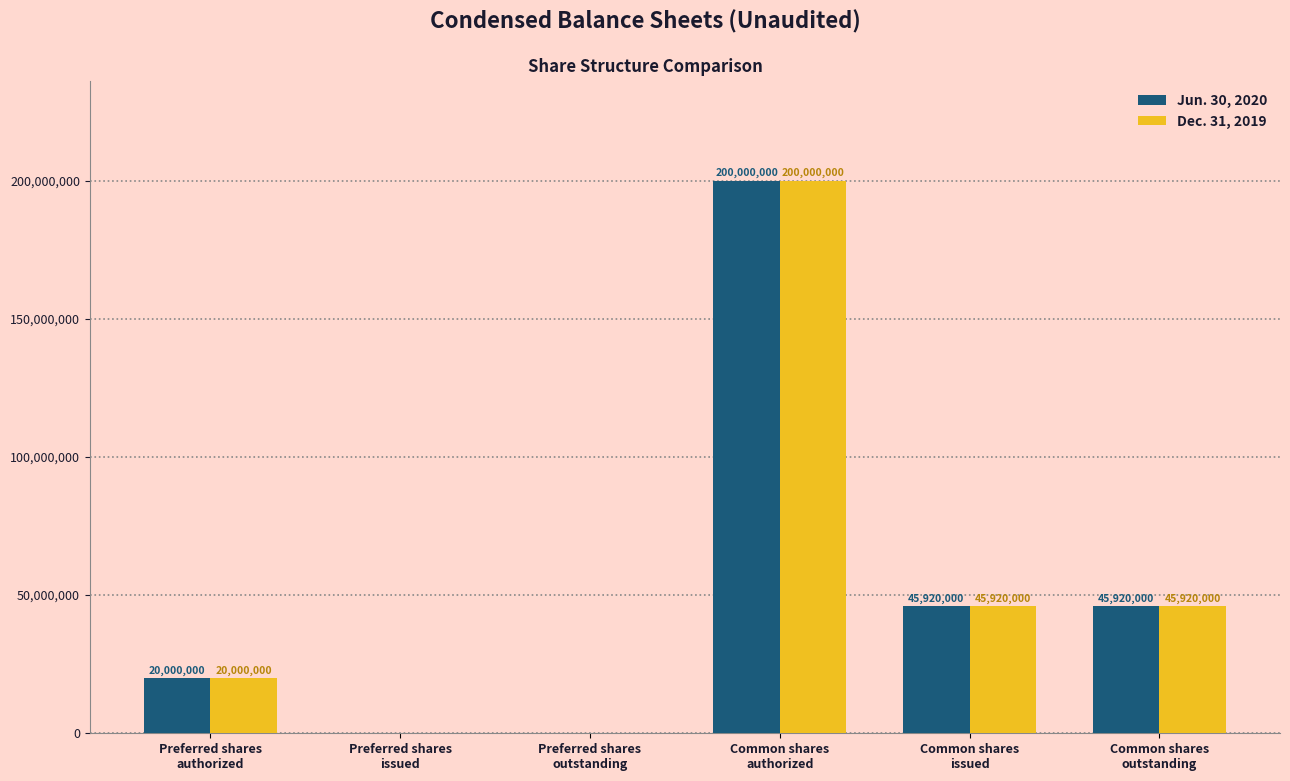

What is the sum of all Jun. 30, 2020 values?

311840000